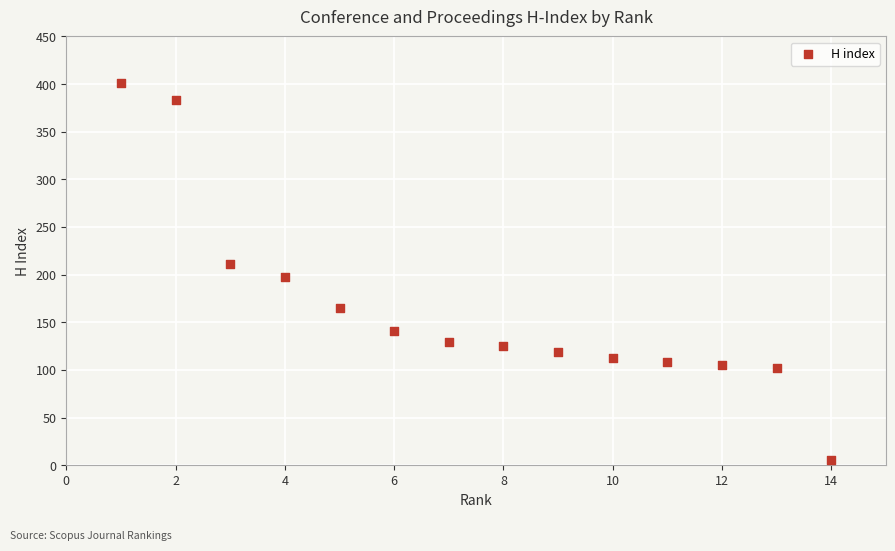

Count the number of points in this scatter plot.

14